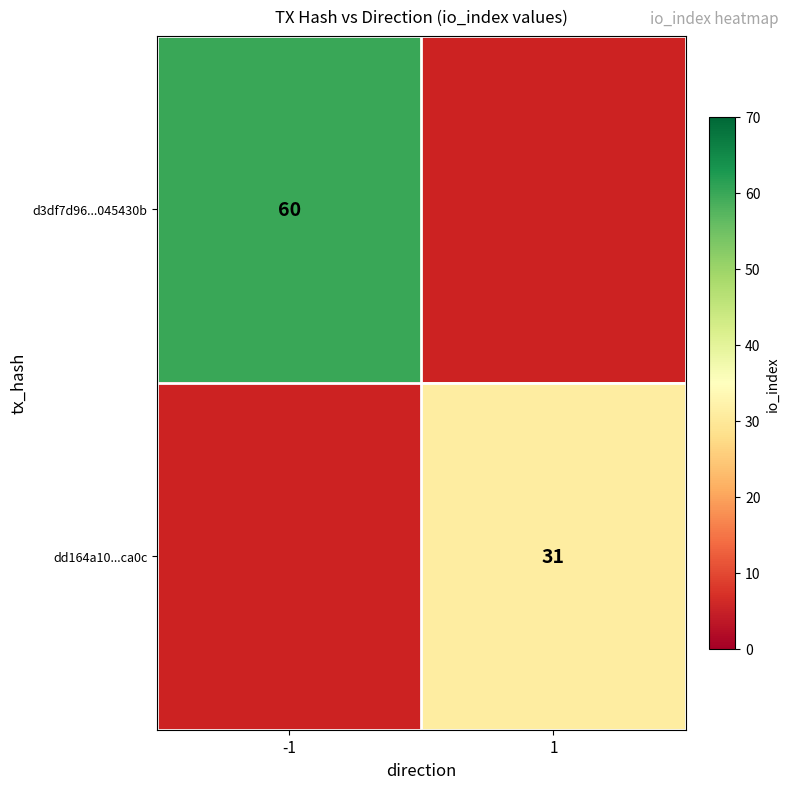

Is the value of d3df7d96...045430b at -1 greater than the value of dd164a10...ca0c at 1?

Yes